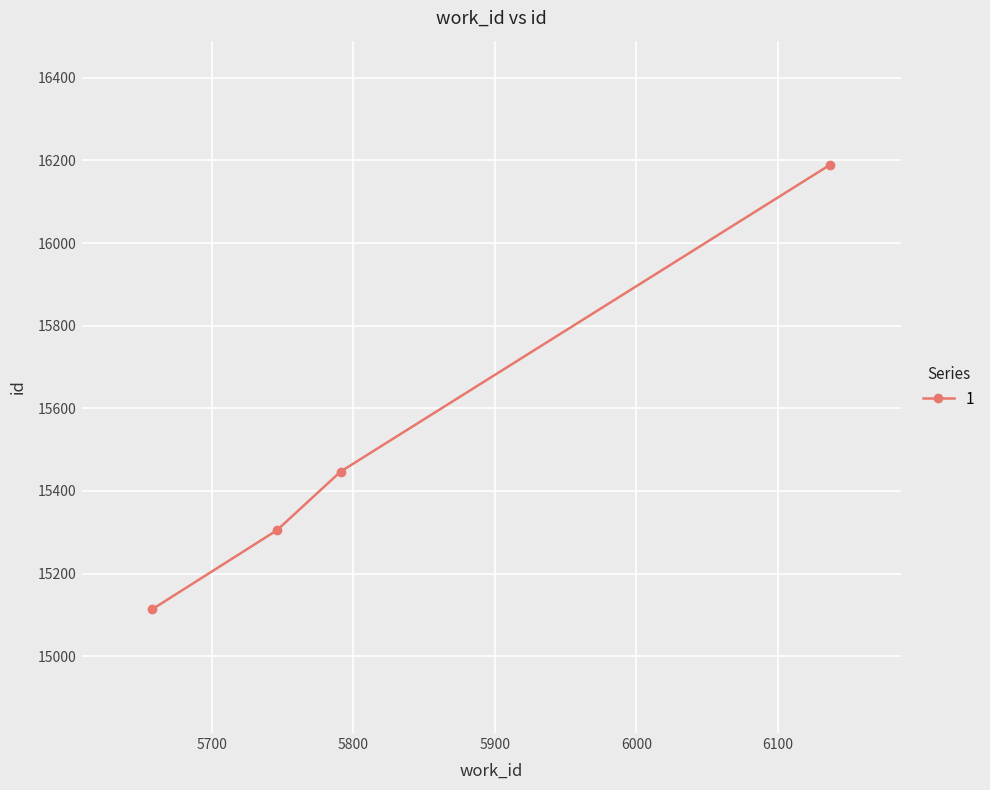

True or false: the data has more than 0 interior local peaks.

False